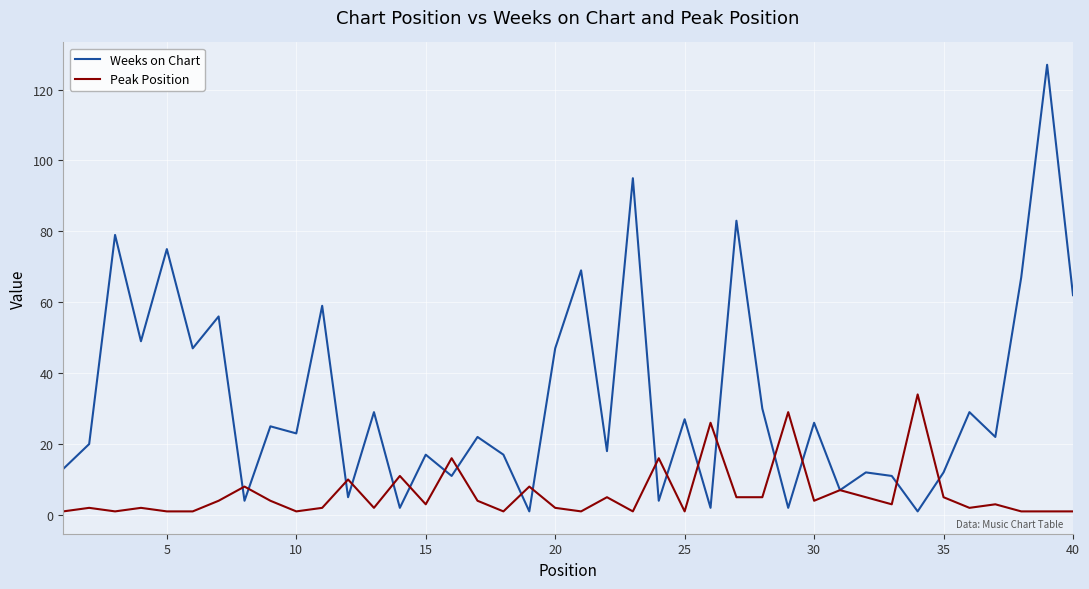

True or false: Peak Position and Weeks on Chart cross at least once.

True